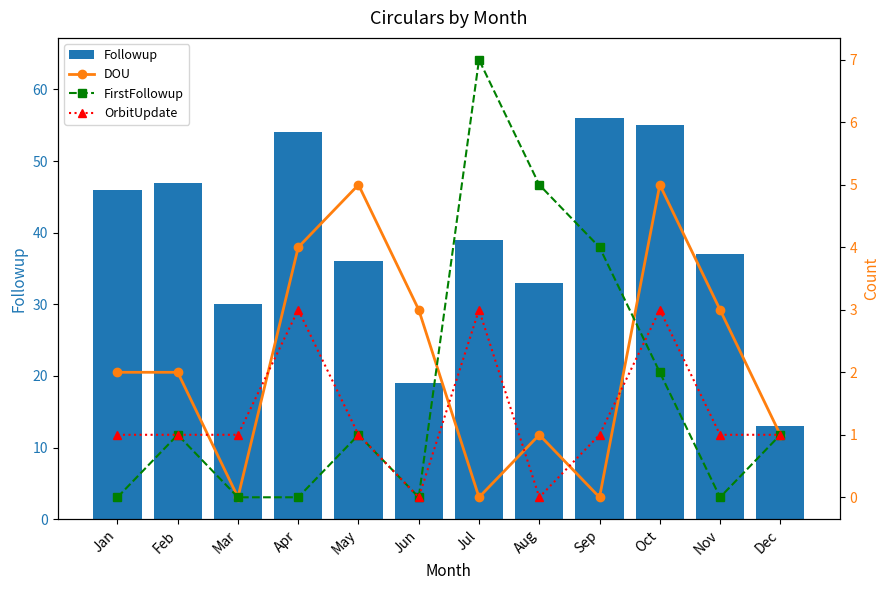

What is the value of the DOU bar at the 11th from the left?

3